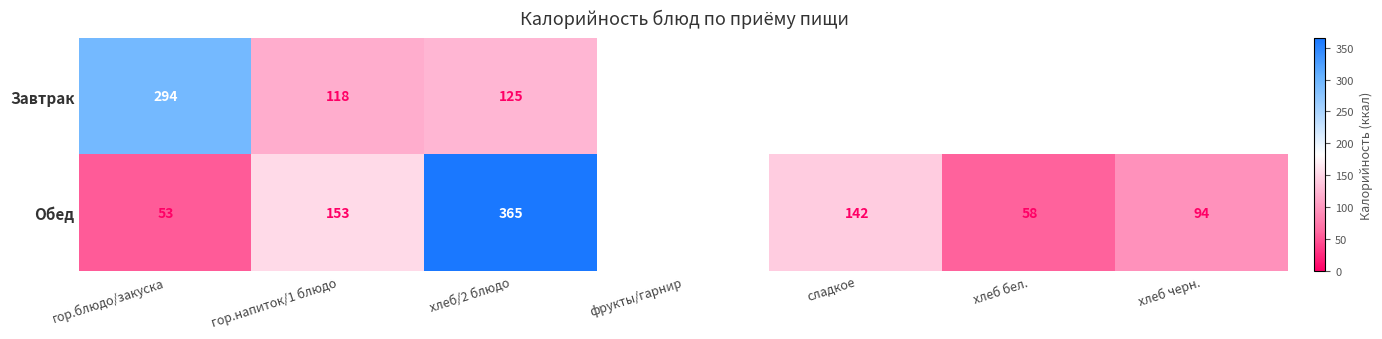

Is it true that Обед equals 120 at хлеб/2 блюдо?

False